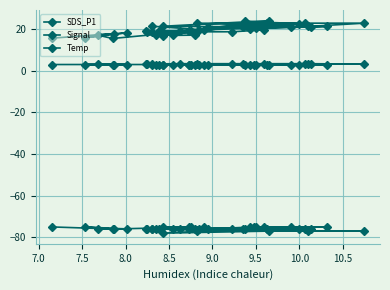

What is the value of the Temp point at the 24th from the left?

3.4